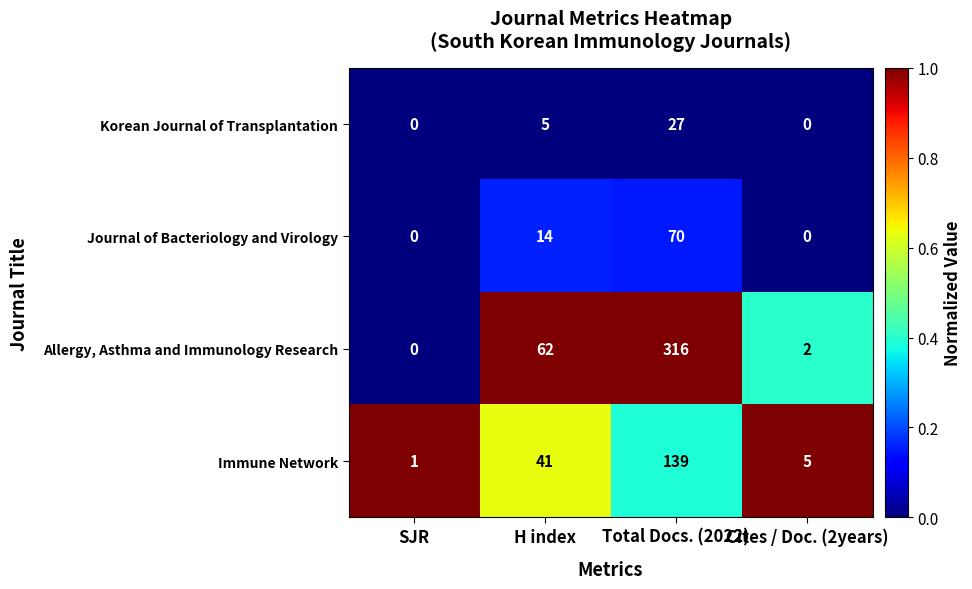

At which category is the sum across all series the highest?

Total Docs. (2022)